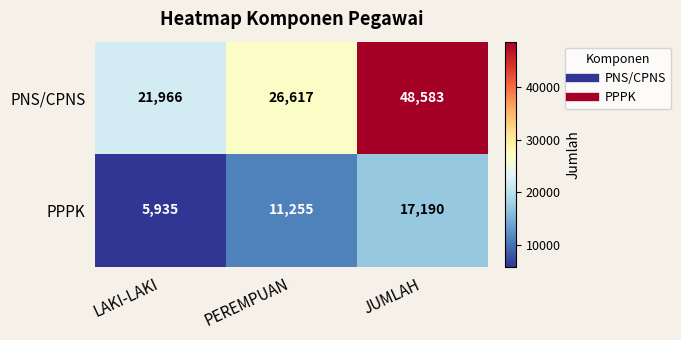

What is the spread (max minus min) of values at JUMLAH?

31393